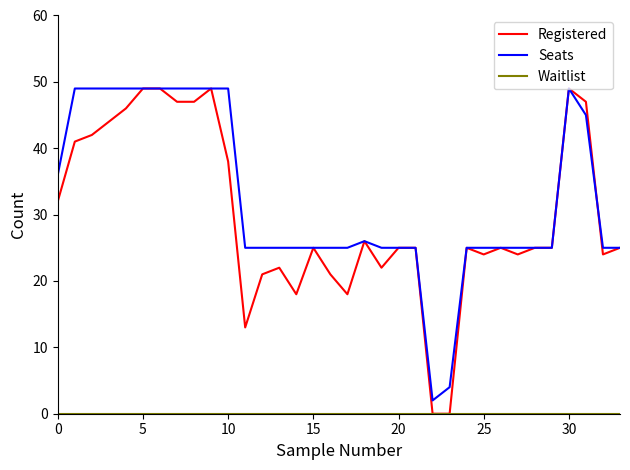

Which series has the widest spread of values?

Registered